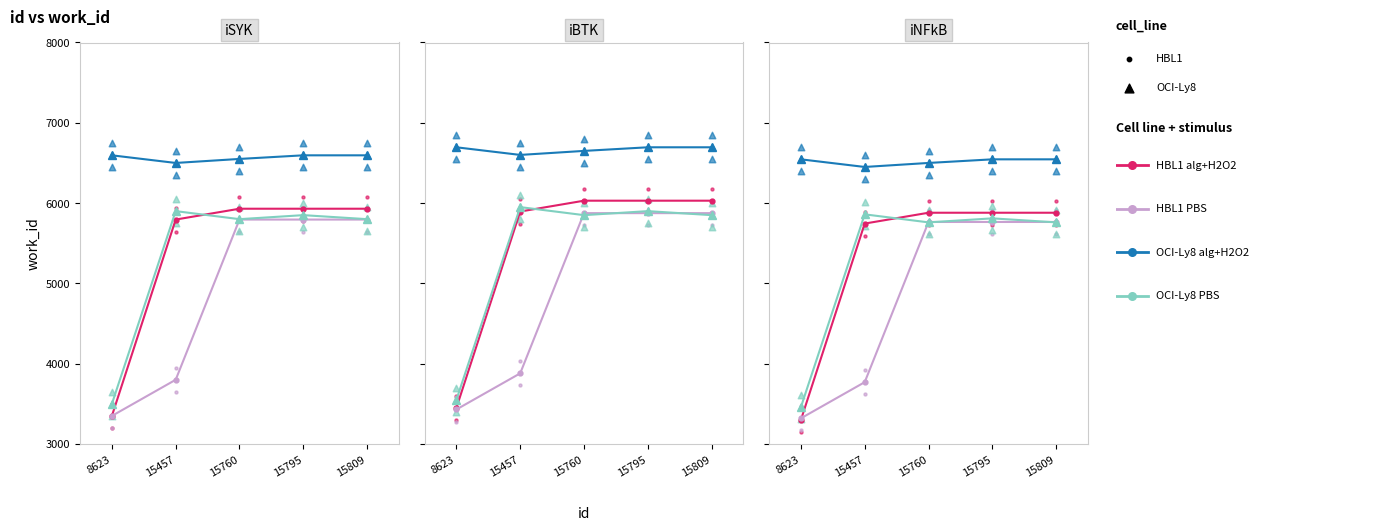

Is the value of OCI-Ly8 PBS at 8623 greater than the value of OCI-Ly8 alg+H2O2 at 15795?

No